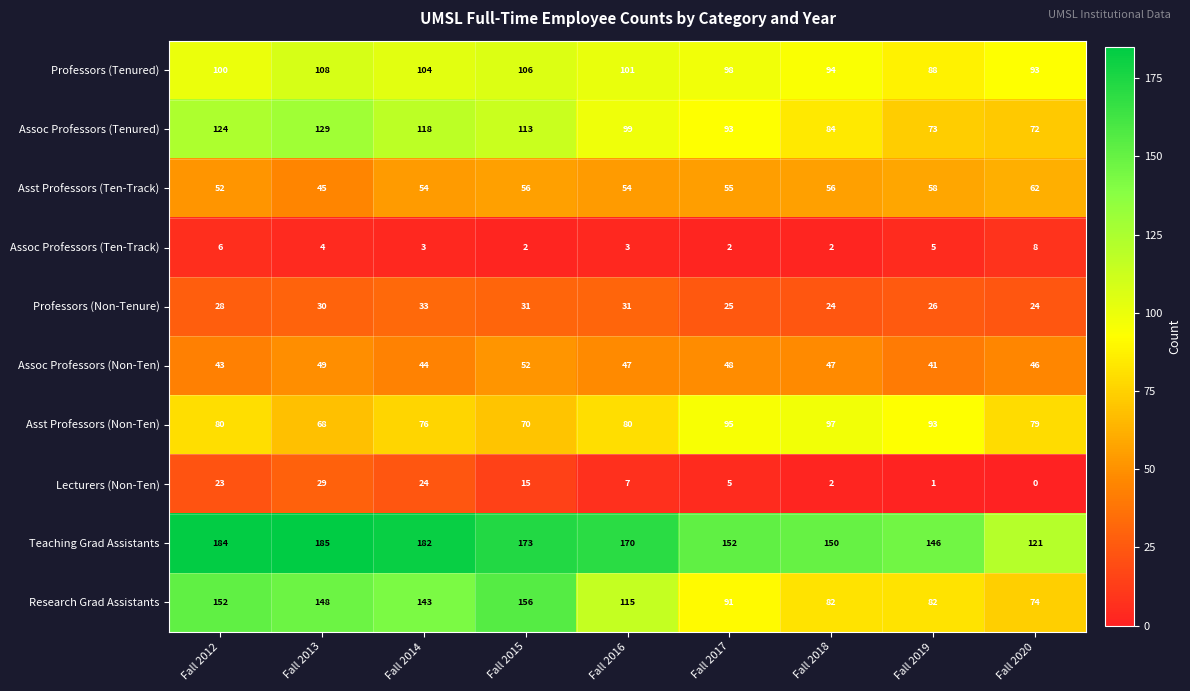

What is the total value across all series at Fall 2017?

664